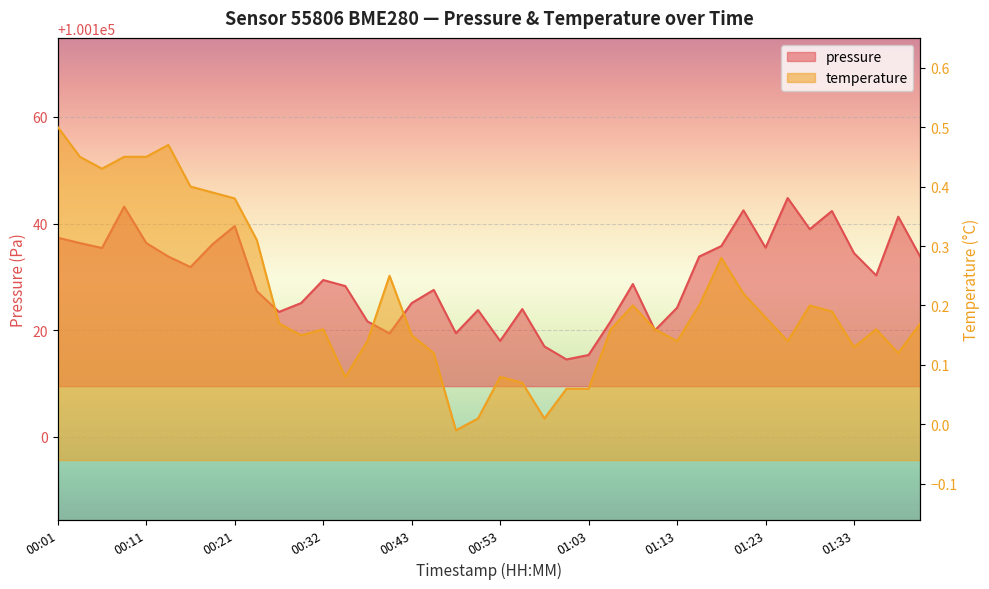

Rank the series by their maximum value, from highest to lowest.

pressure, temperature